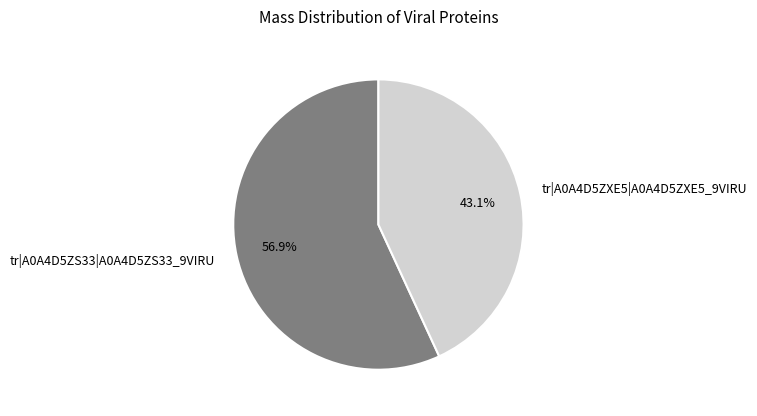

Which slice is the largest?

tr|A0A4D5ZS33|A0A4D5ZS33_9VIRU